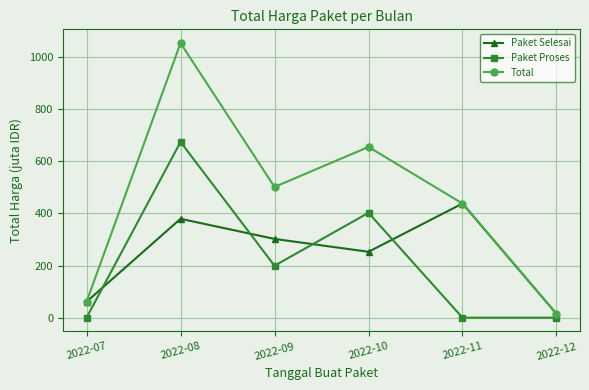

Is the value of Total at 2022-12 greater than the value of Paket Proses at 2022-10?

No